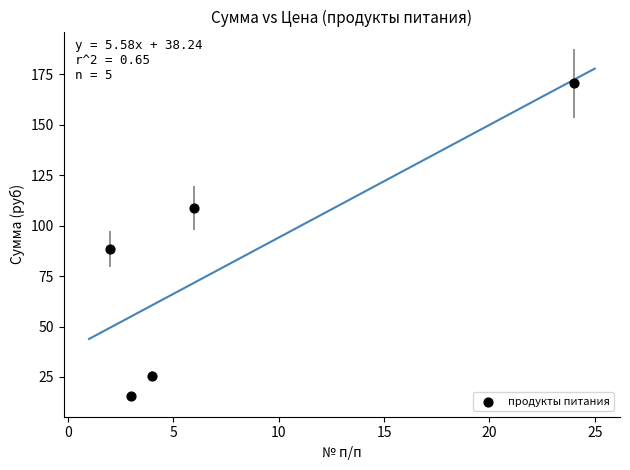

What is the range of Y values (max minus min)?

155.0